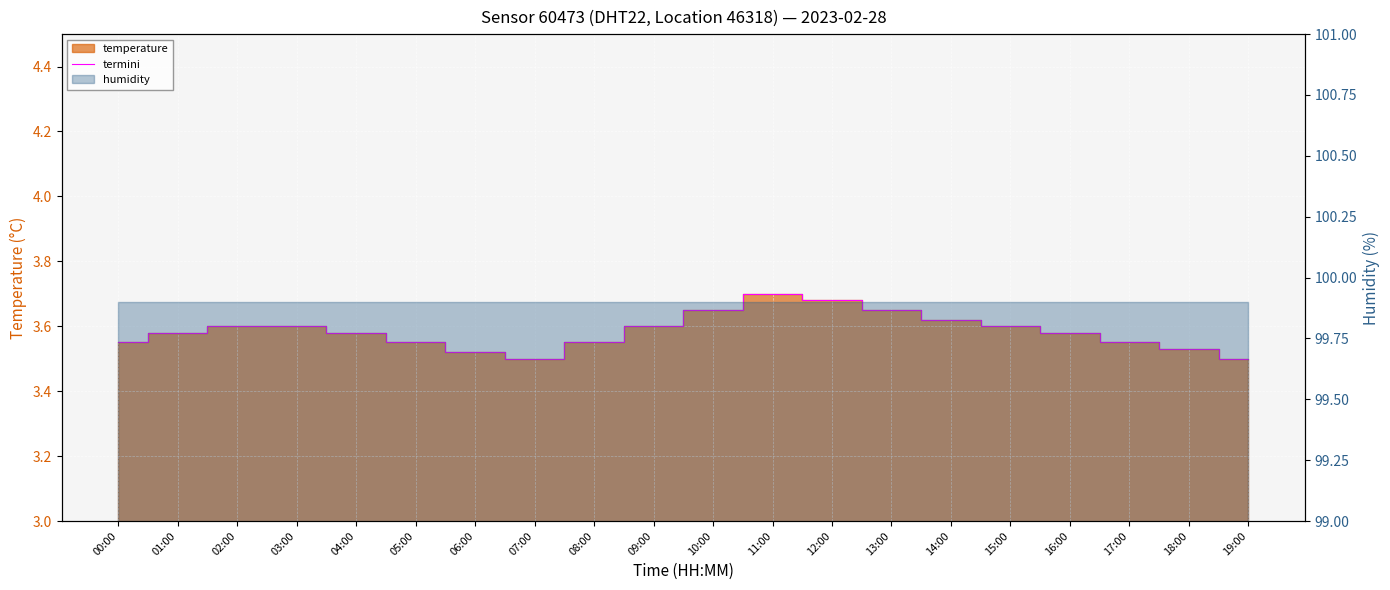

At which category does the chart reach its peak across all series?

11:00